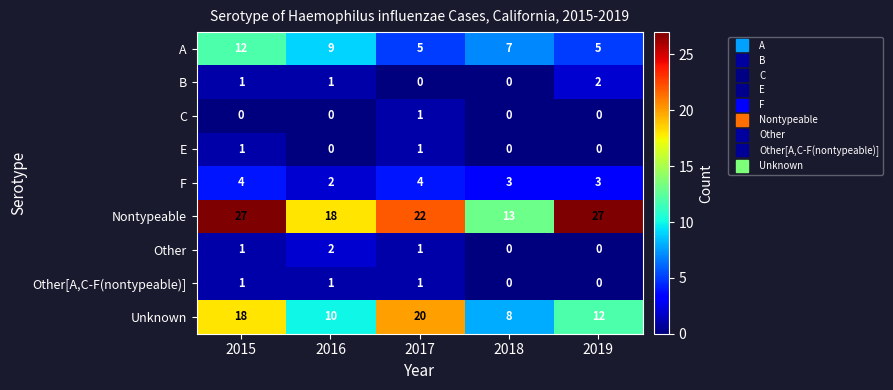

What is the difference between the A values at 2017 and 2016?

4